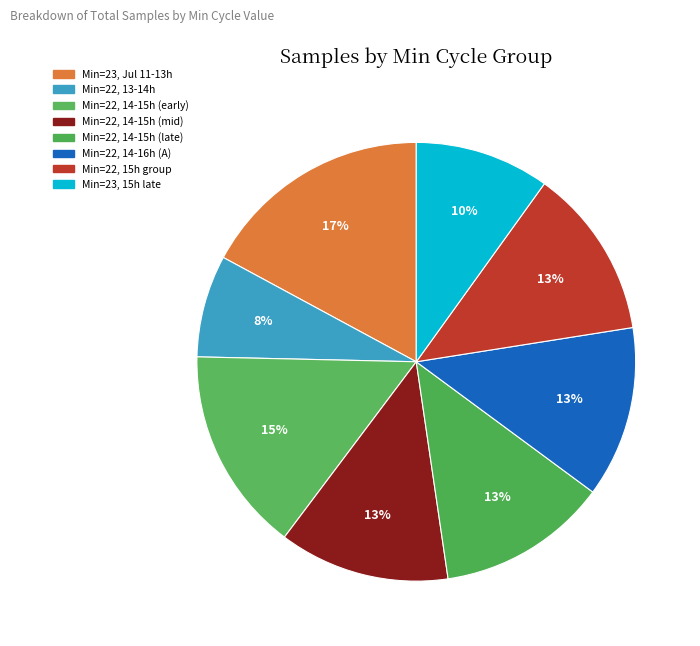

How many slices are in this pie chart?

8